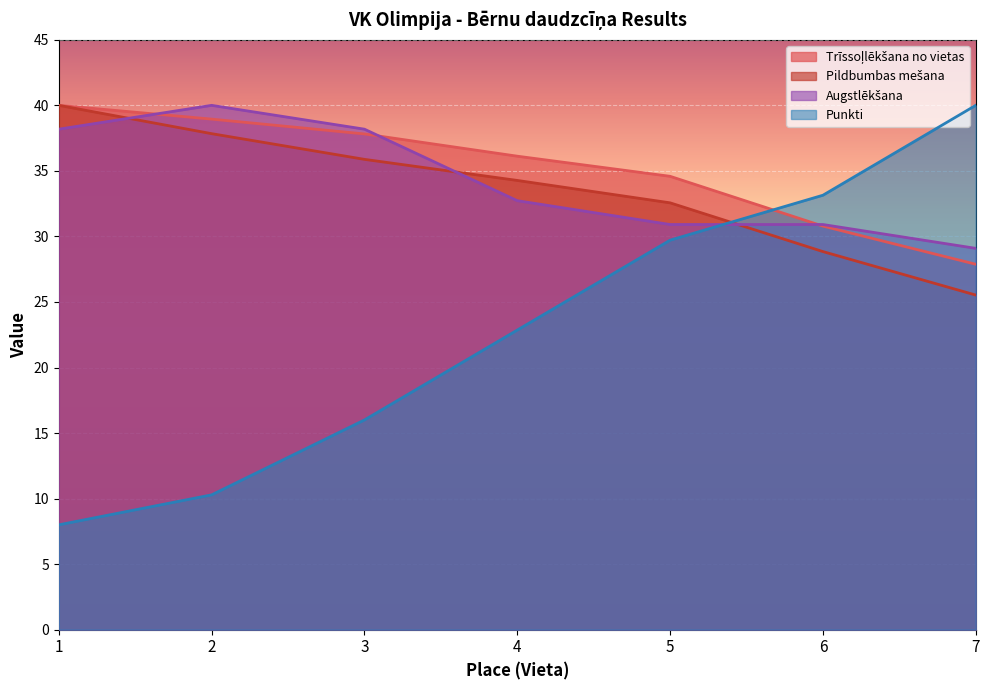

What is the smallest value displayed?

8.0